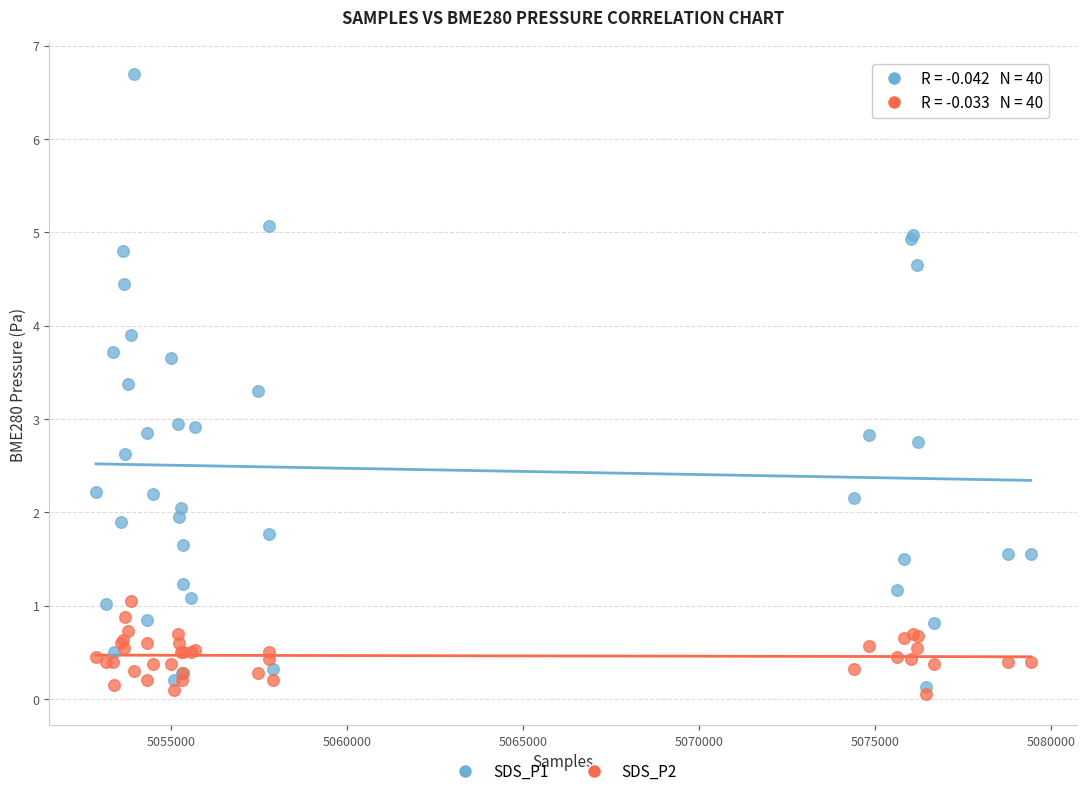

Which series has the widest spread of Y values?

SDS_P1